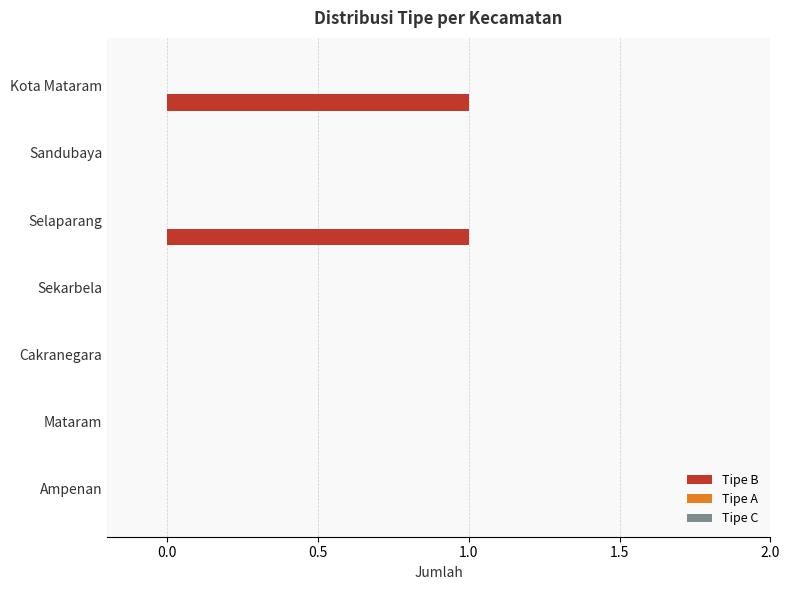

What is the change in value from Mataram to Selaparang?

+1